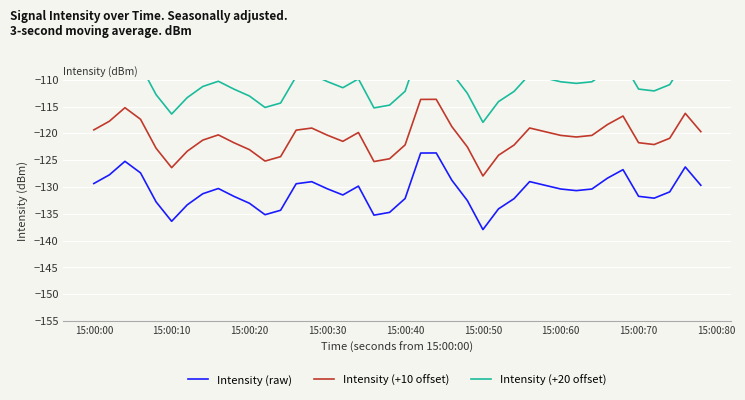

How many lines are shown in the chart?

3